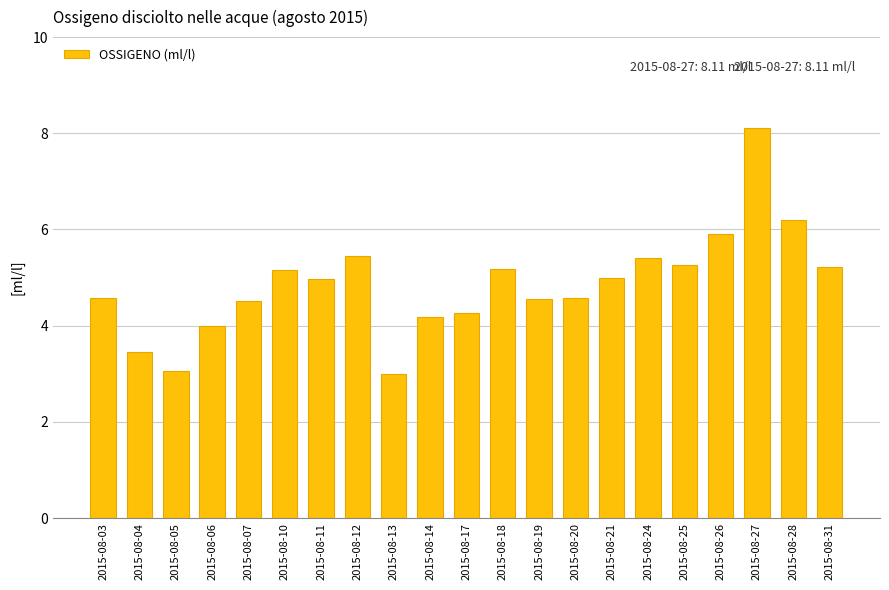

The value at 2015-08-21 is 7.8. True or false?

False